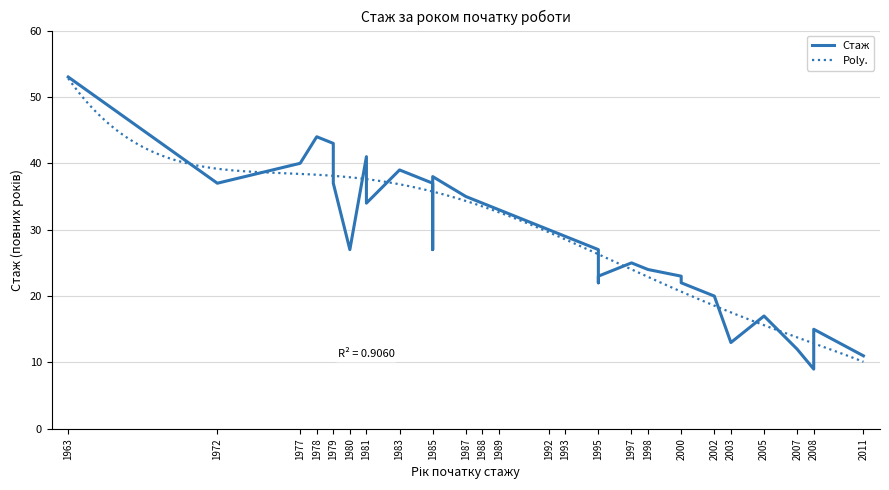

The chart shows a value of 11 at 6. True or false?

False